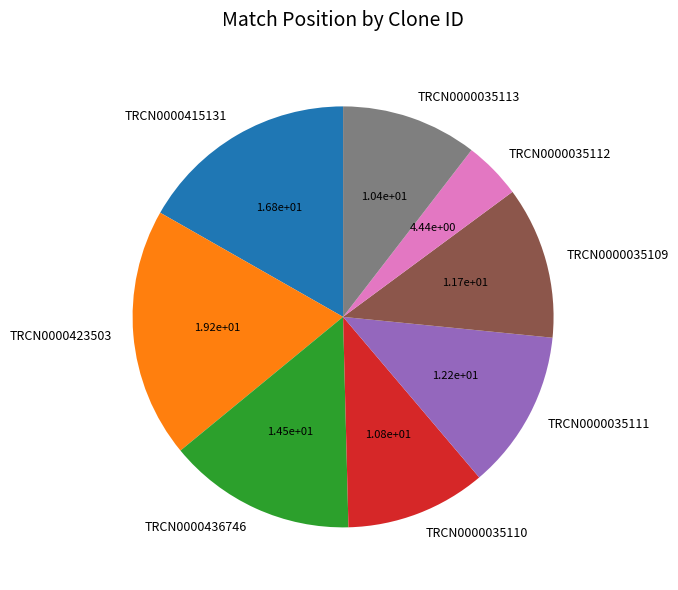

Which category has the biggest portion of the pie?

TRCN0000423503